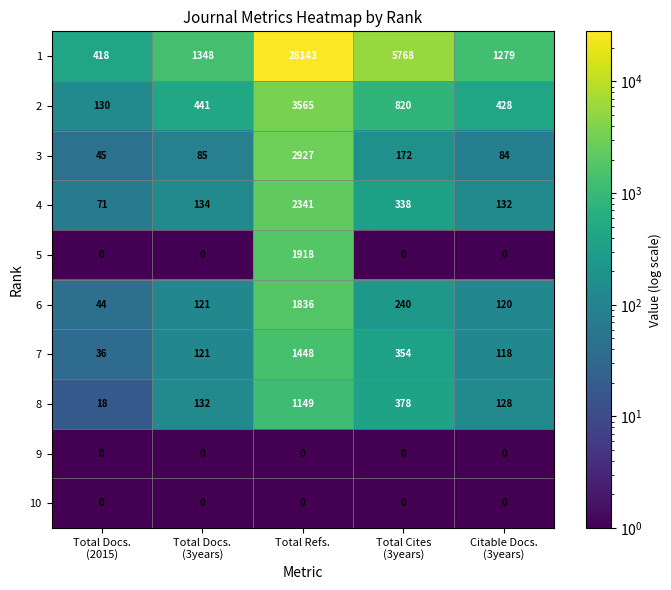

Which series has the largest range (max minus min)?

1